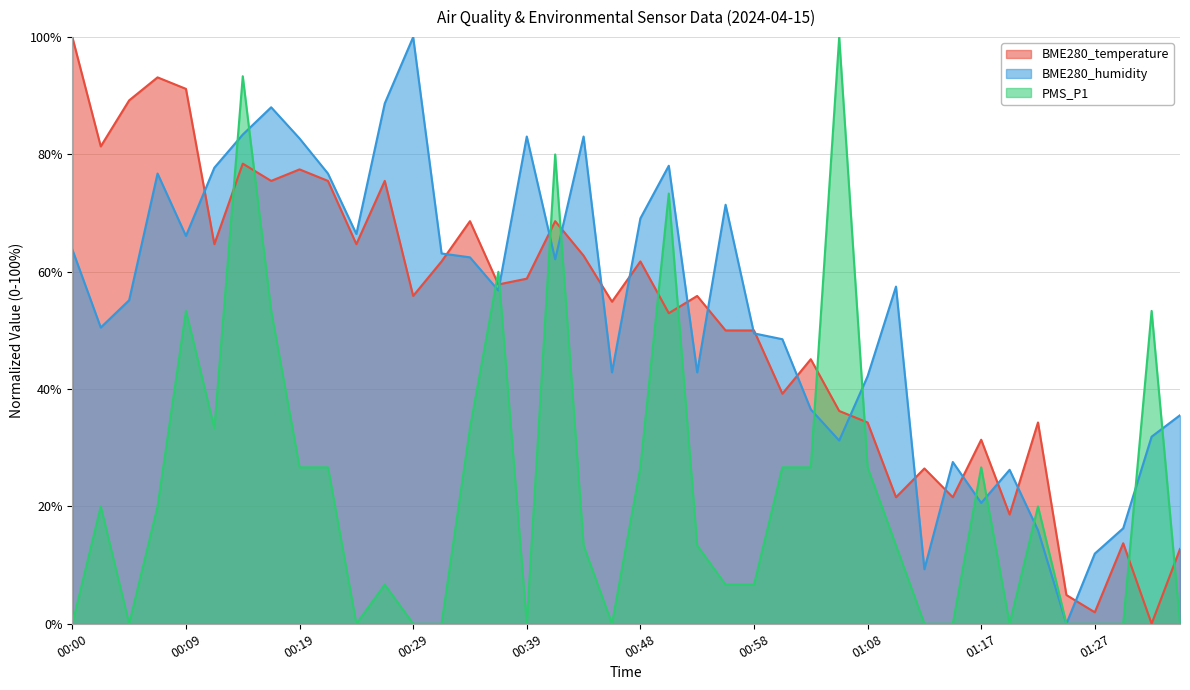

Which series has the largest total across all categories?

BME280_humidity